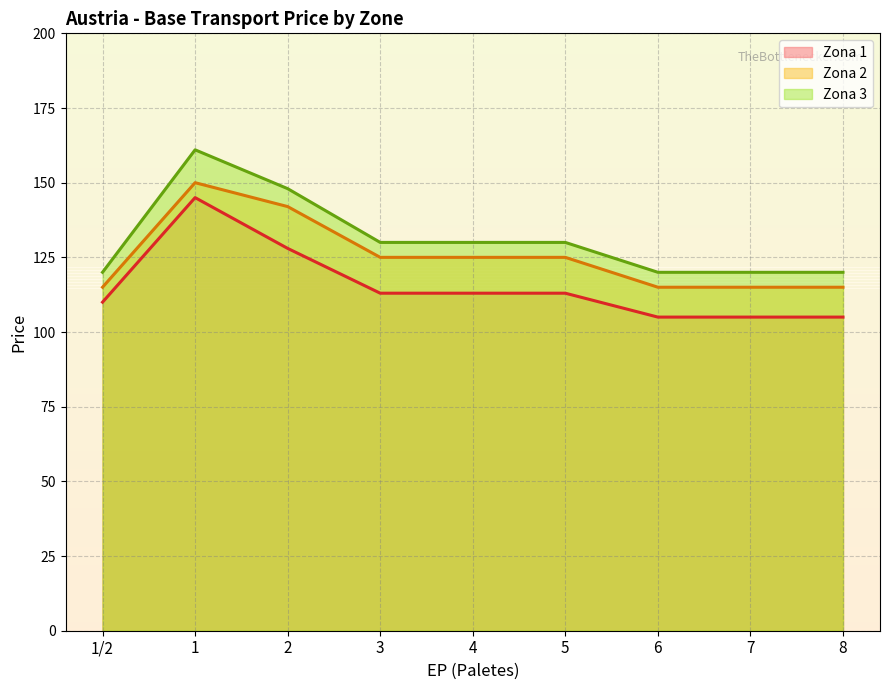

Count the Zona 2 values in the range 115 to 125.

7